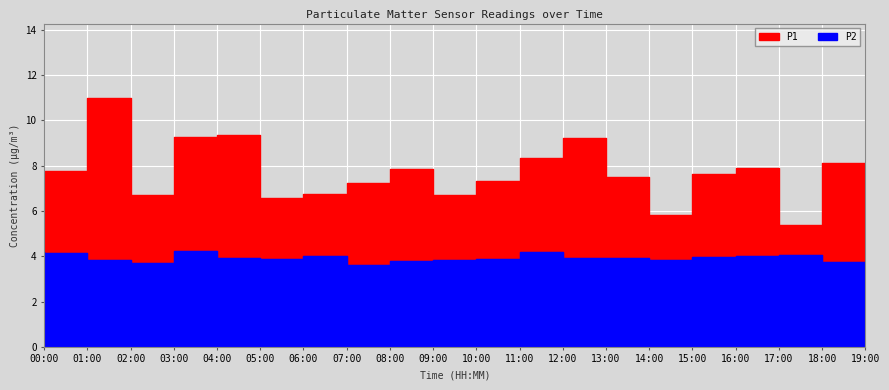

Which category has the lowest value in the P1 series?

18:00